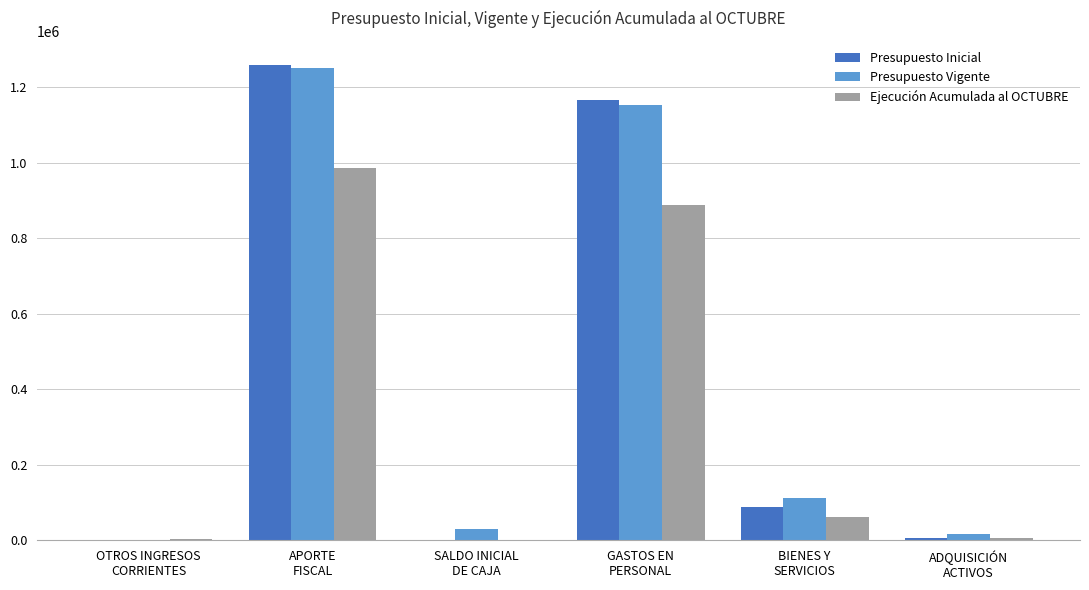

What value does the Presupuesto Vigente series have at BIENES Y
SERVICIOS, to the nearest 50?

112150